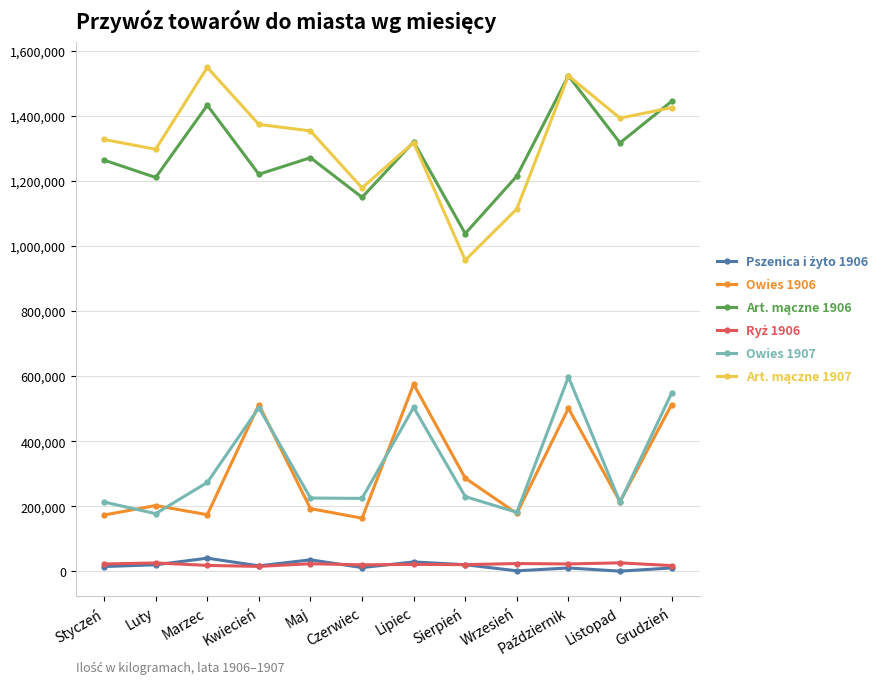

Where is the first local minimum for Owies 1907?

Luty